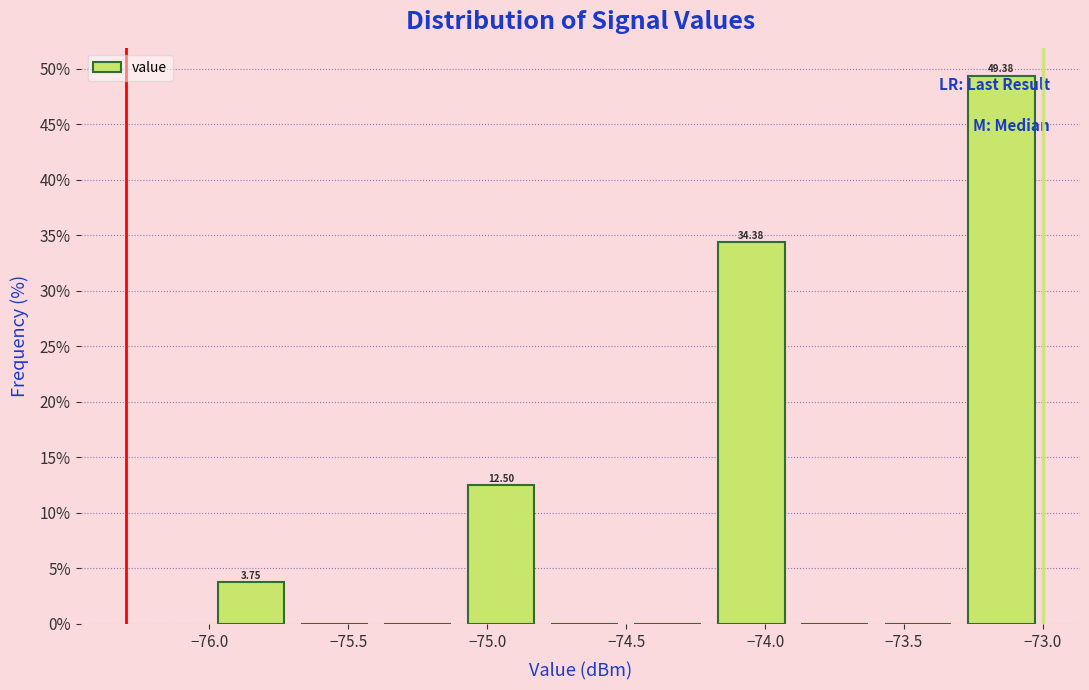

Over which range of the x-axis is the bar tallest?

-73.3 to -73.0